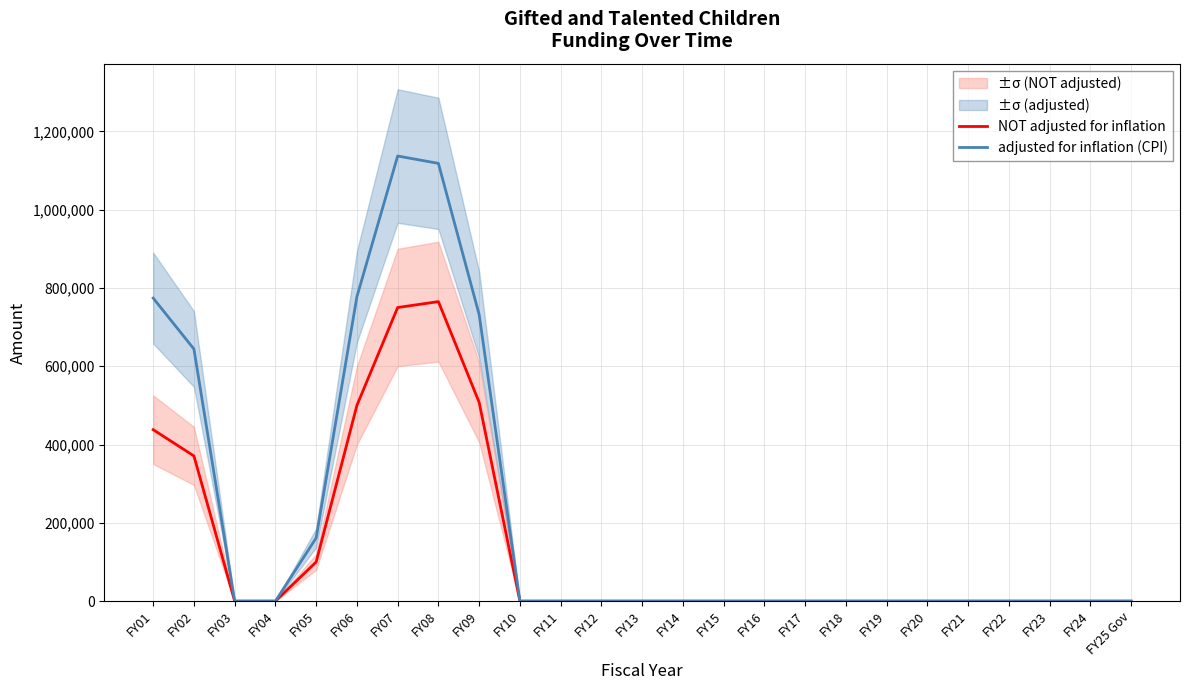

The value of adjusted for inflation (CPI) at FY07 is 1721278. True or false?

False